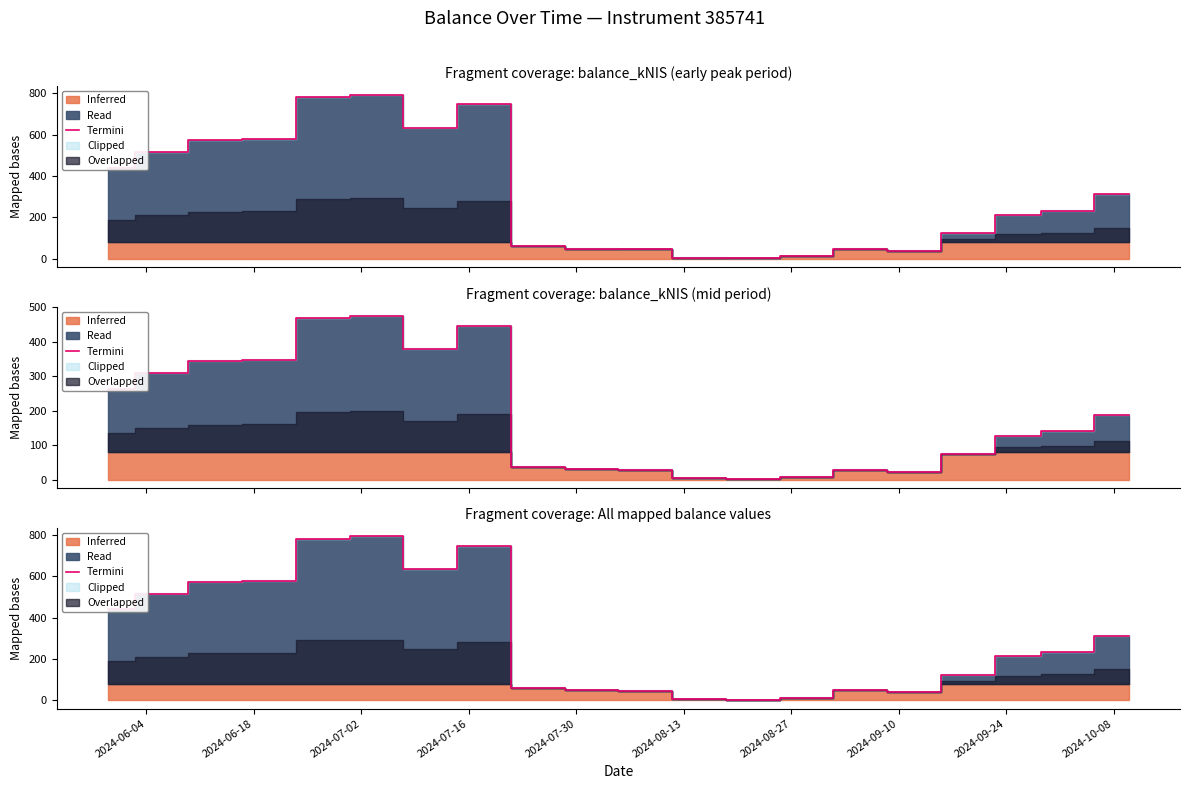

True or false: the data shows 222.4 at 2024-07-30.

False